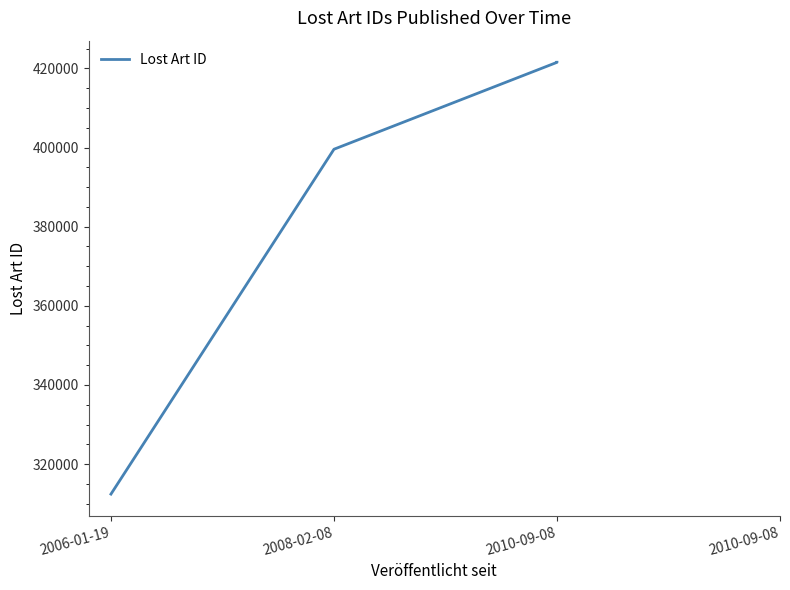

What is the smallest value displayed?

312409